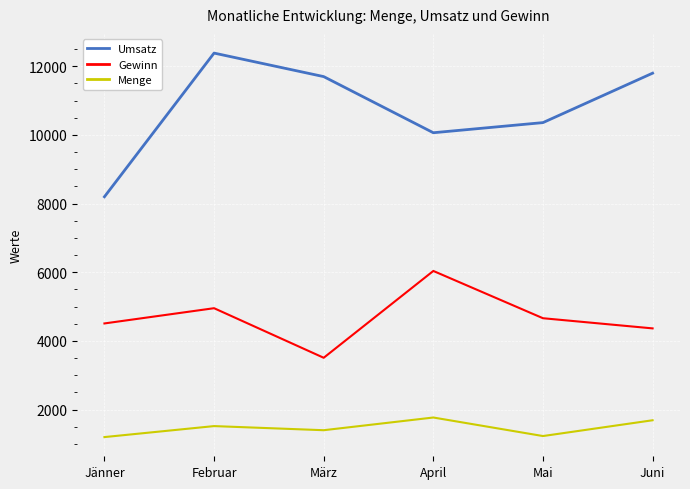

True or false: Menge and Umsatz intersect in this chart.

False